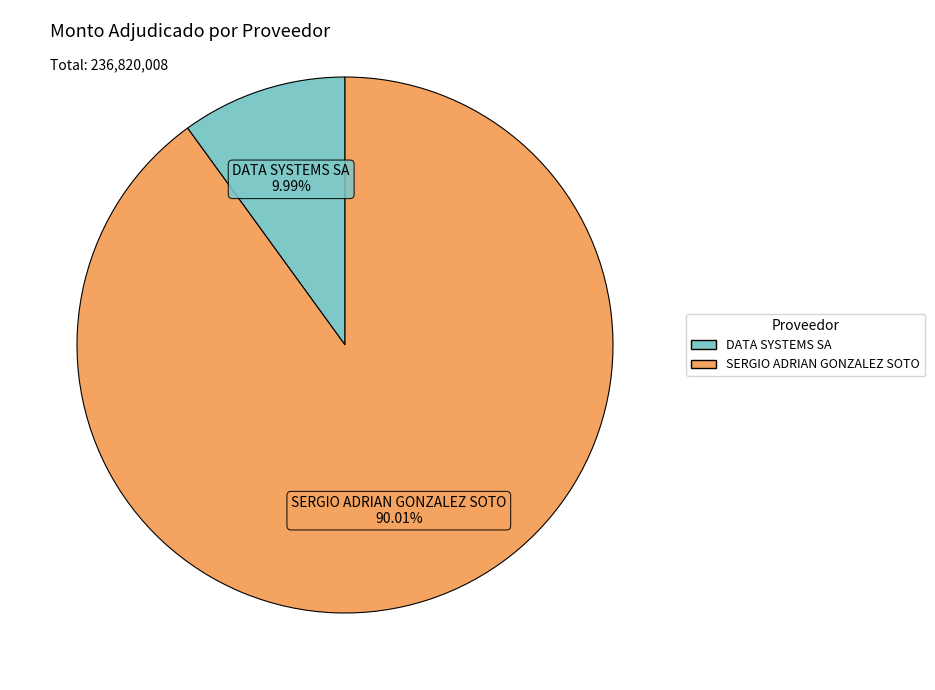

Which category accounts for the majority?

SERGIO ADRIAN GONZALEZ SOTO